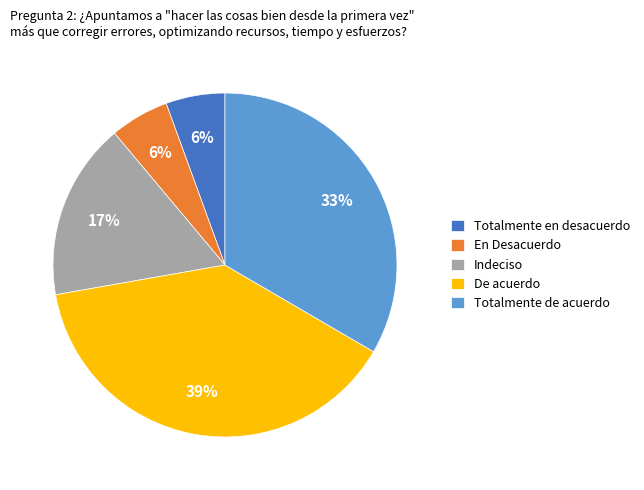

Which has a higher value, En Desacuerdo or De acuerdo?

De acuerdo